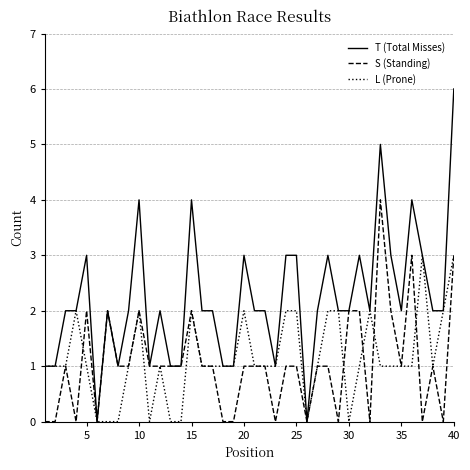

What is the average value of the S (Standing) series?

1